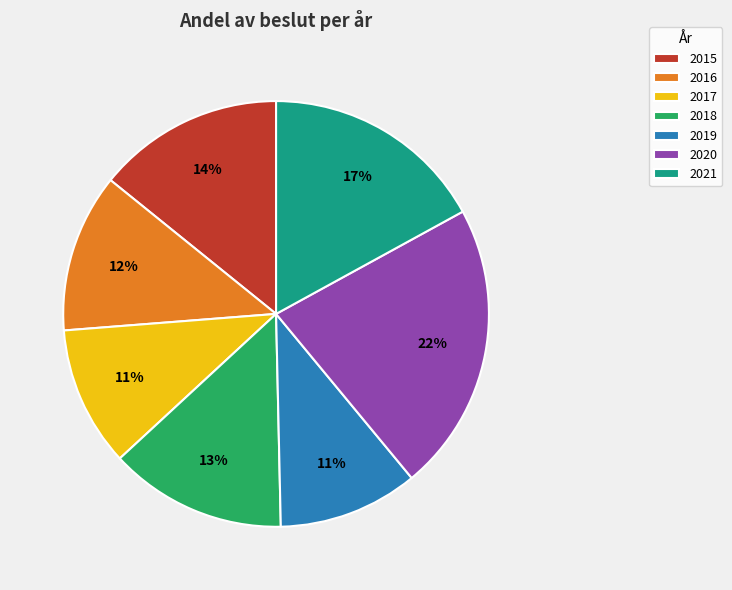

Is there any slice that represents more than half of the pie?

No